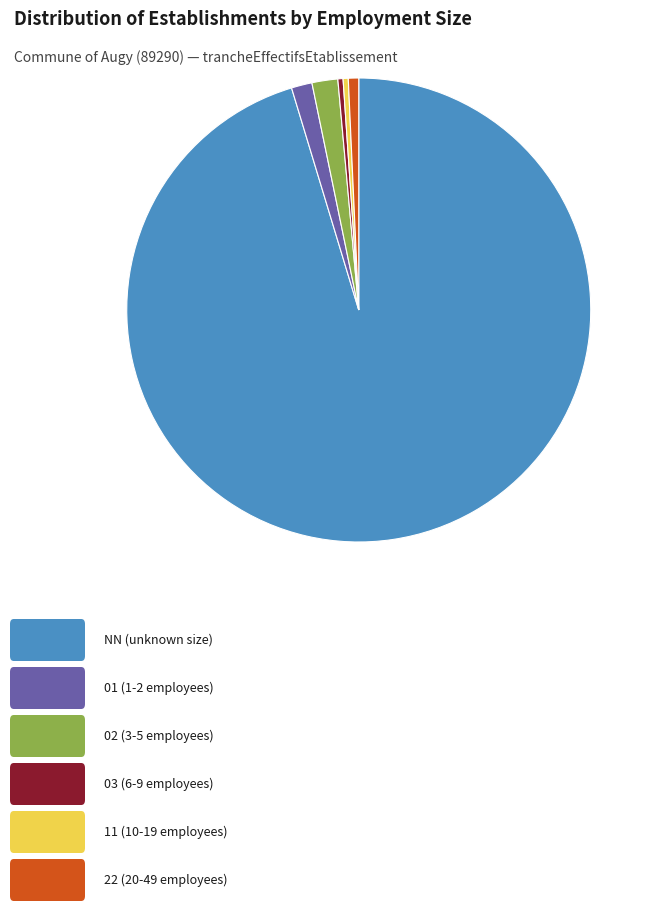

Does any single category account for the majority?

Yes